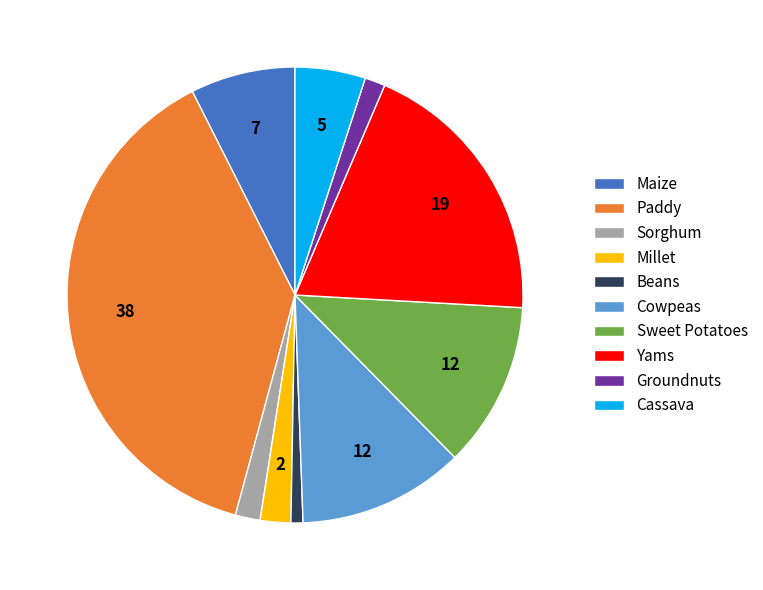

Approximately how many times larger is the value at Cassava compared to Cowpeas?

0.4